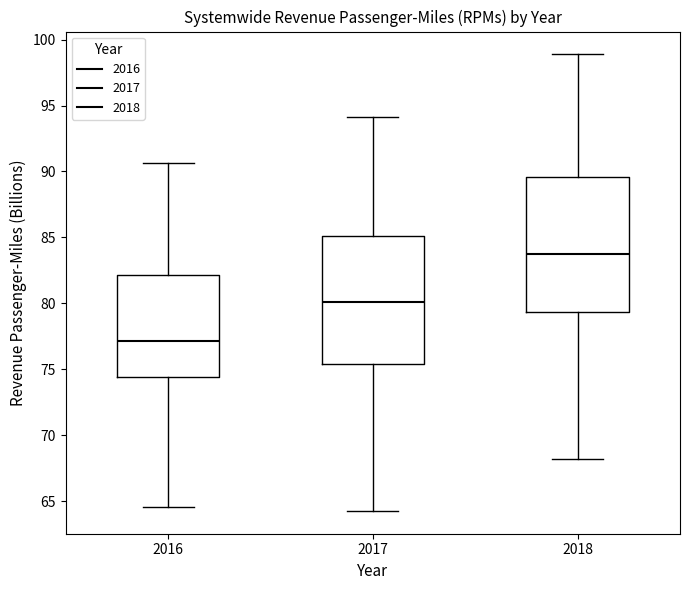

Reading left to right, read every box against the y-axis: the position of its median line, the range the box covers, and the ends of its whiskers. The values are not printed on the chart, so give them approximately, as read against the axis.

2016: median 77.0, box 74.5 to 82.0, whiskers 64.5 to 90.5
2017: median 80.0, box 75.5 to 85.0, whiskers 64.5 to 94.0
2018: median 83.5, box 79.5 to 89.5, whiskers 68.0 to 99.0